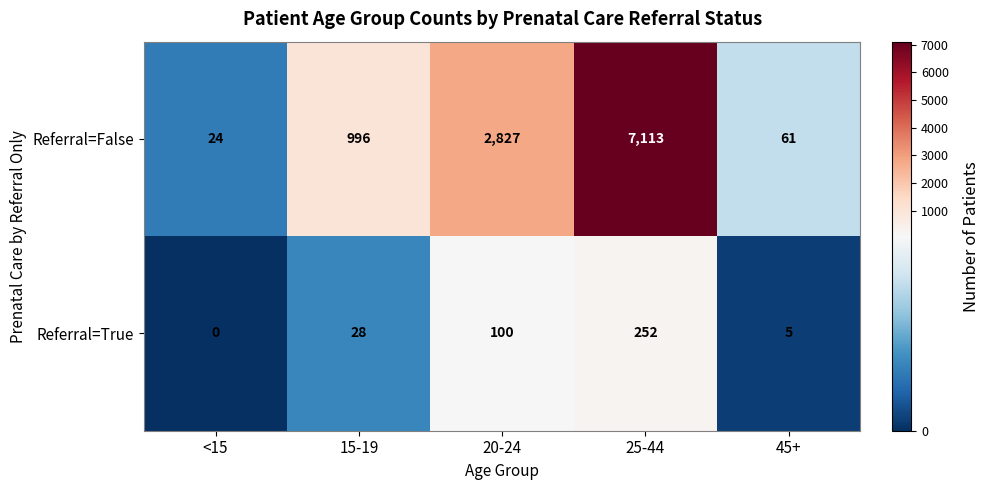

Which series has the widest spread of values?

Referral=False